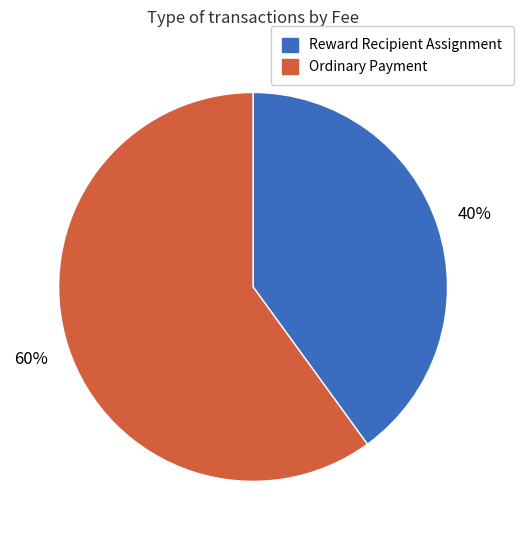

To the nearest percent, what is the average slice percentage?

50%